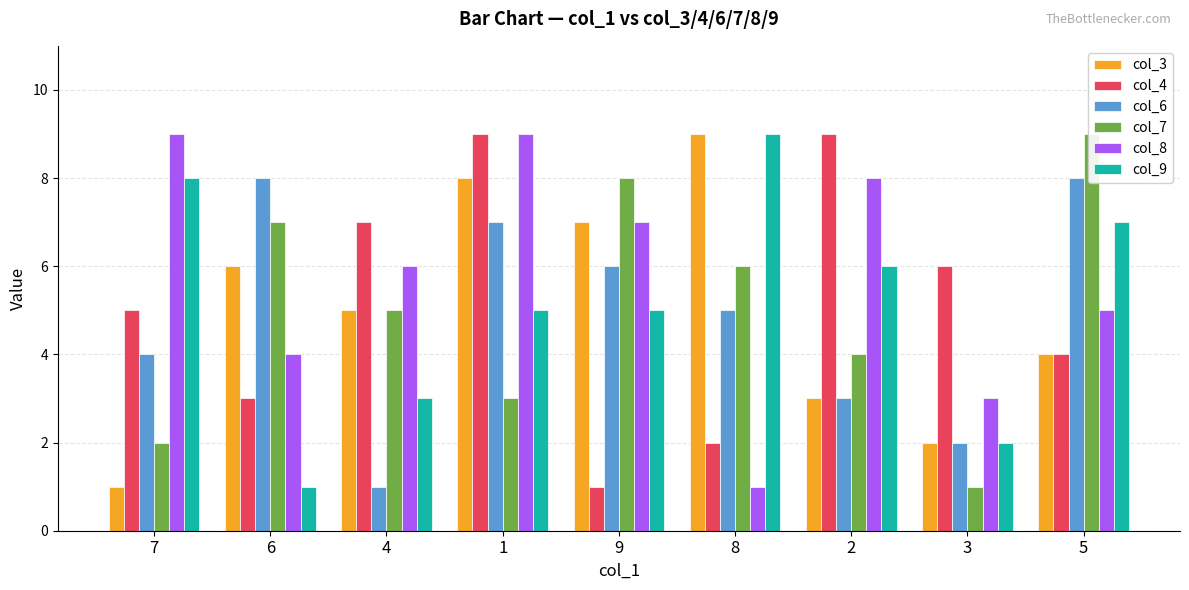

How many data points in col_3 are above 5?

4